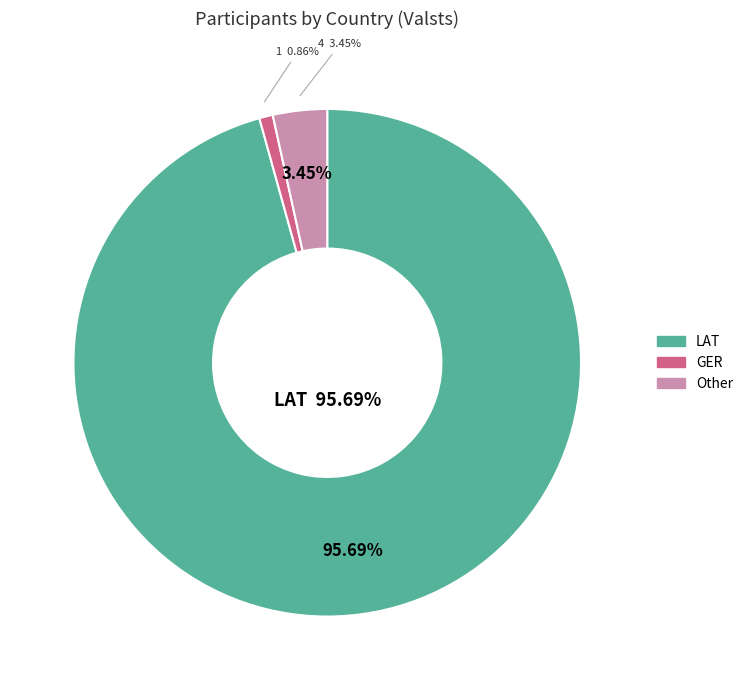

Approximately how many times larger is the value at GER compared to Other?

0.2